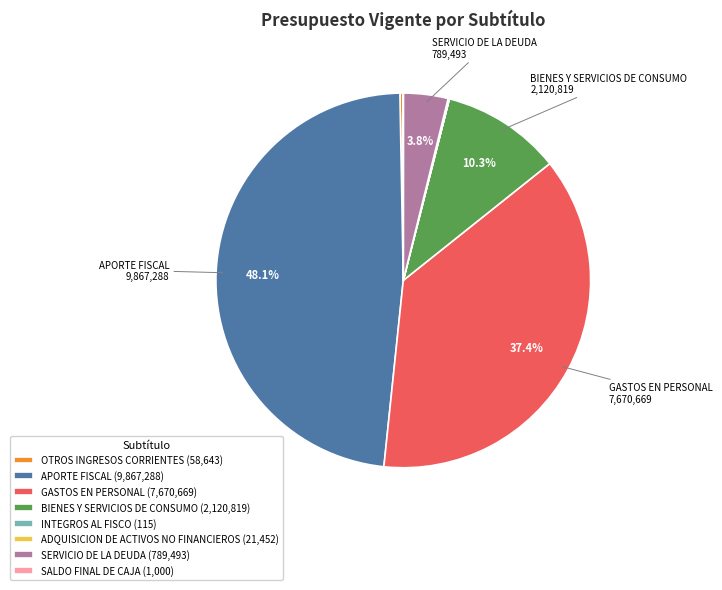

Does any single category account for the majority?

No